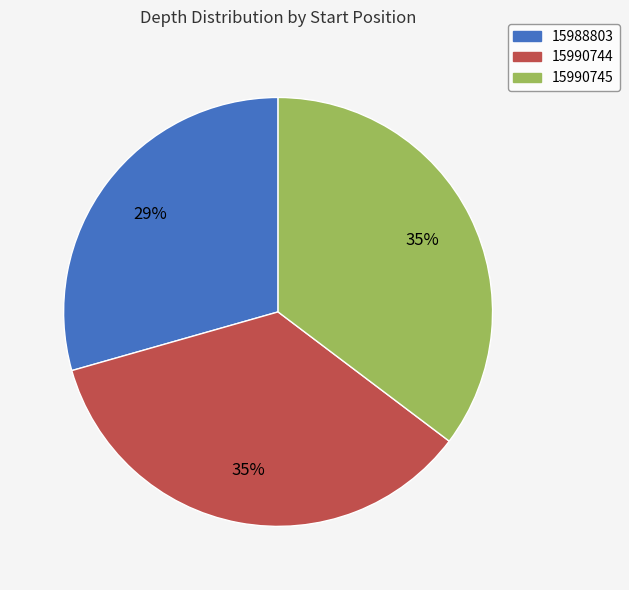

Which has a higher value, 15990745 or 15988803?

15990745